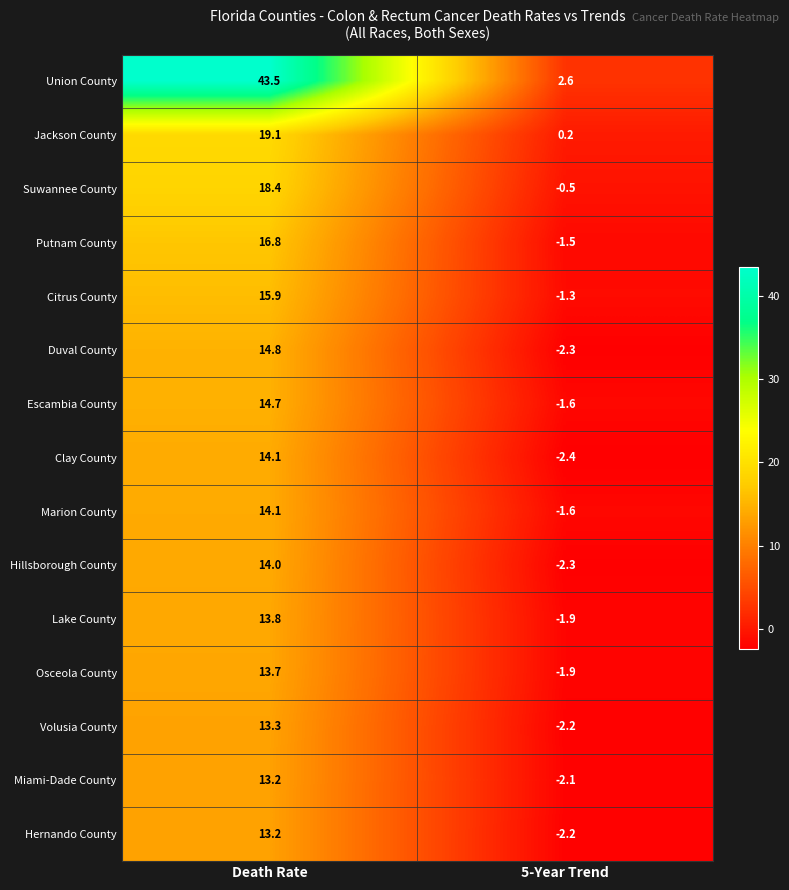

What is the average value of the Jackson County series?

9.7